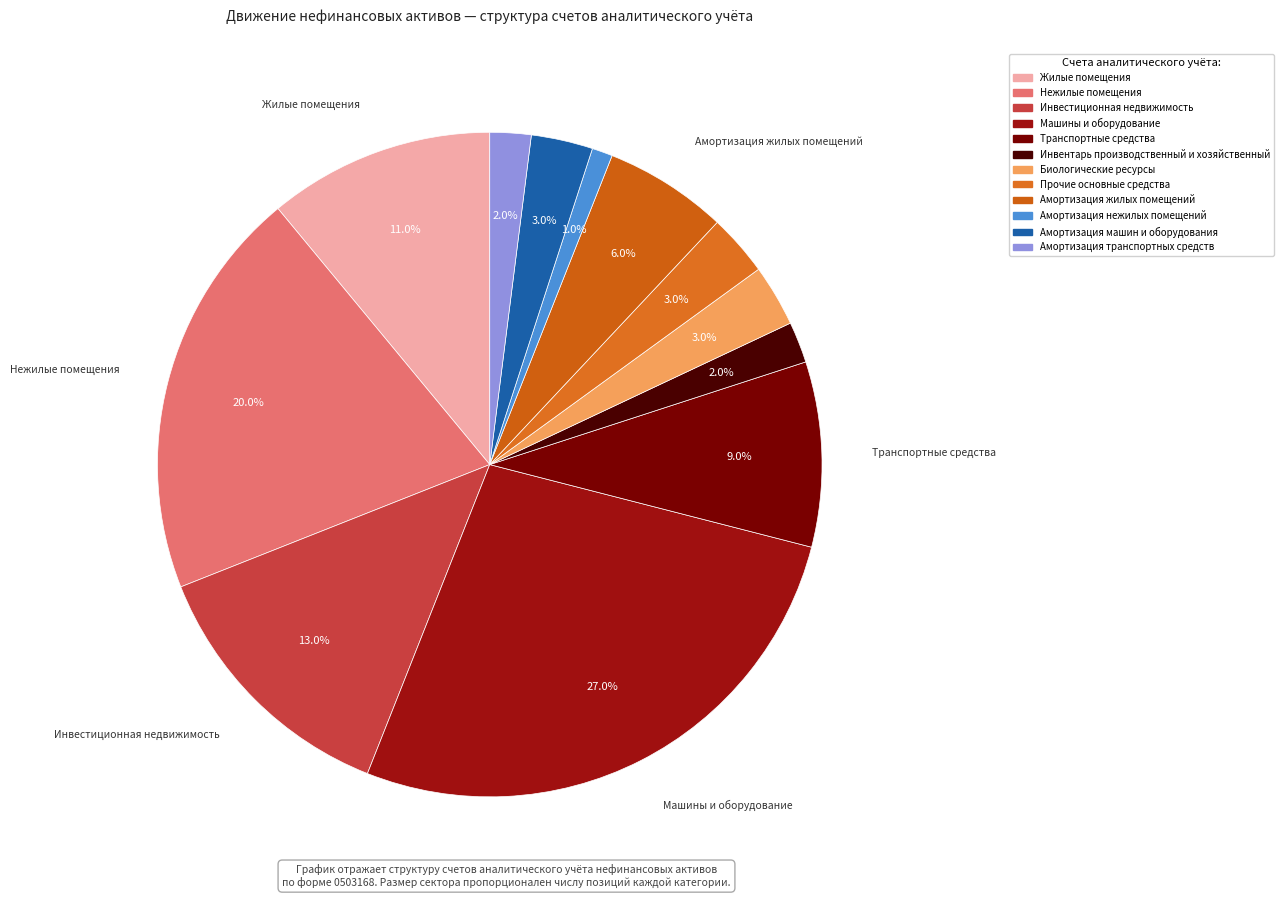

Rank the categories by value from lowest to highest.

Амортизация нежилых помещений, Инвентарь производственный и хозяйственный, Амортизация транспортных средств, Биологические ресурсы, Прочие основные средства, Амортизация машин и оборудования, Амортизация жилых помещений, Транспортные средства, Жилые помещения, Инвестиционная недвижимость, Нежилые помещения, Машины и оборудование